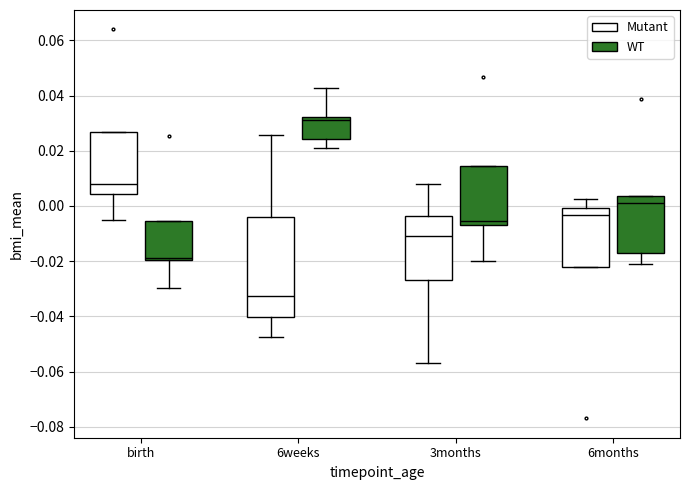

Which box has the lowest median line?

6weeks (Mutant)